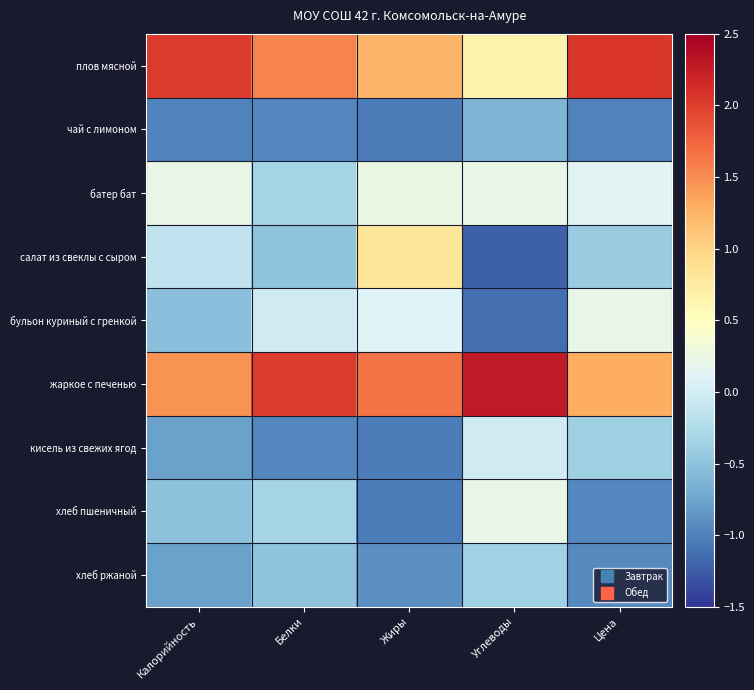

At which category does the chart reach its peak across all series?

Углеводы